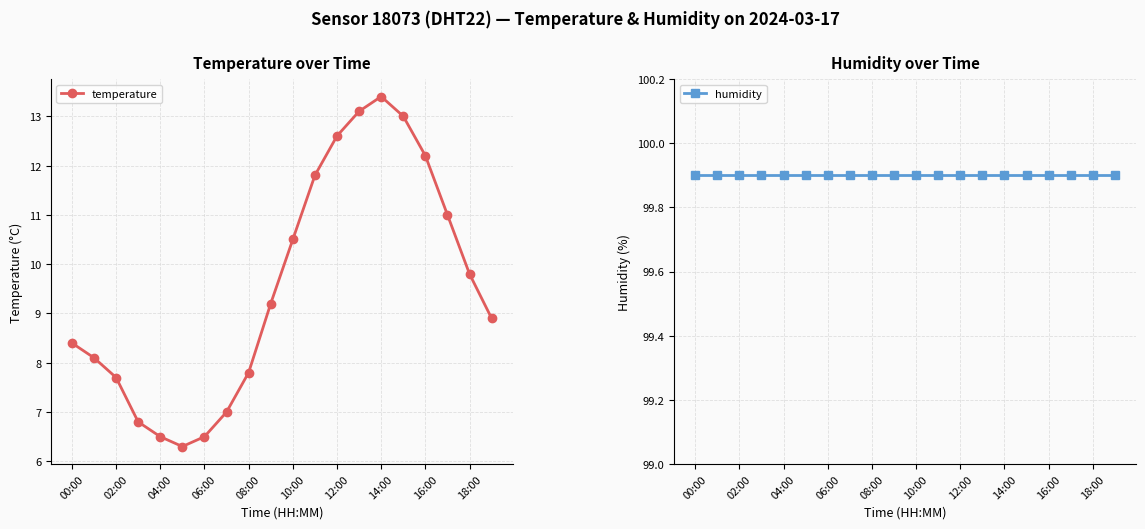

Which series has the largest total across all categories?

humidity